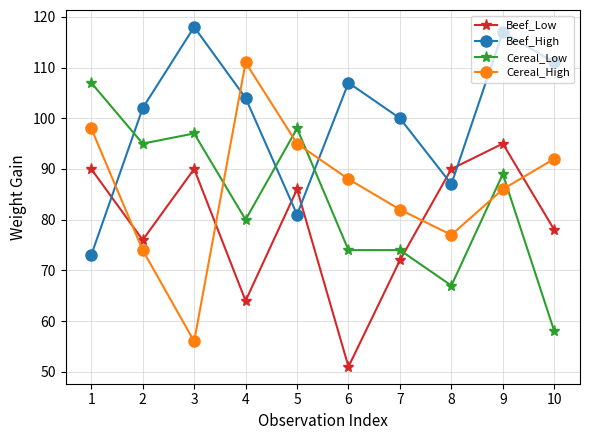

The value of Cereal_Low at 7 is 74. True or false?

True